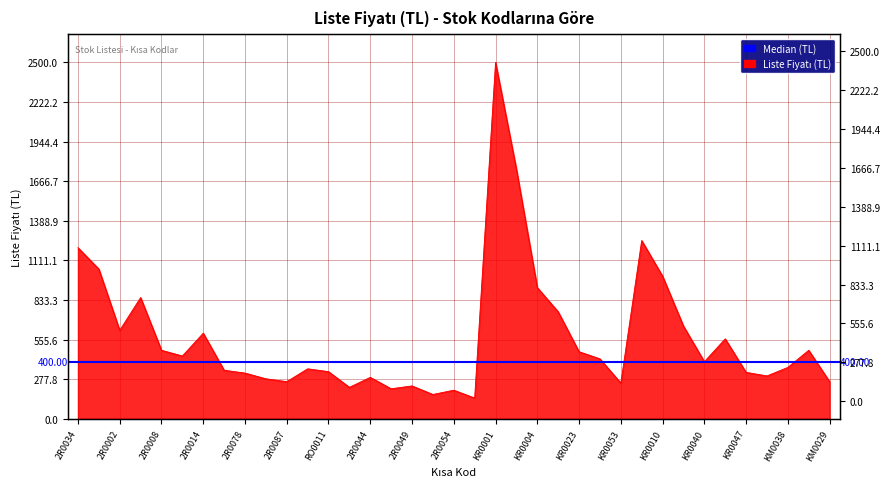

What is the sum of the values at 2R0039 and 2R0054?

550